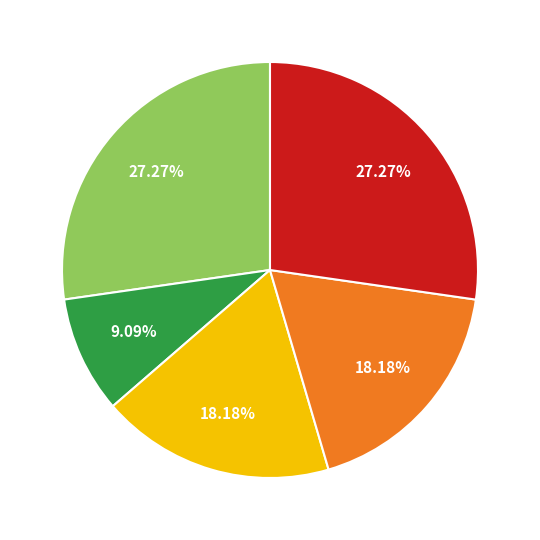

Count the number of slices in the pie.

5